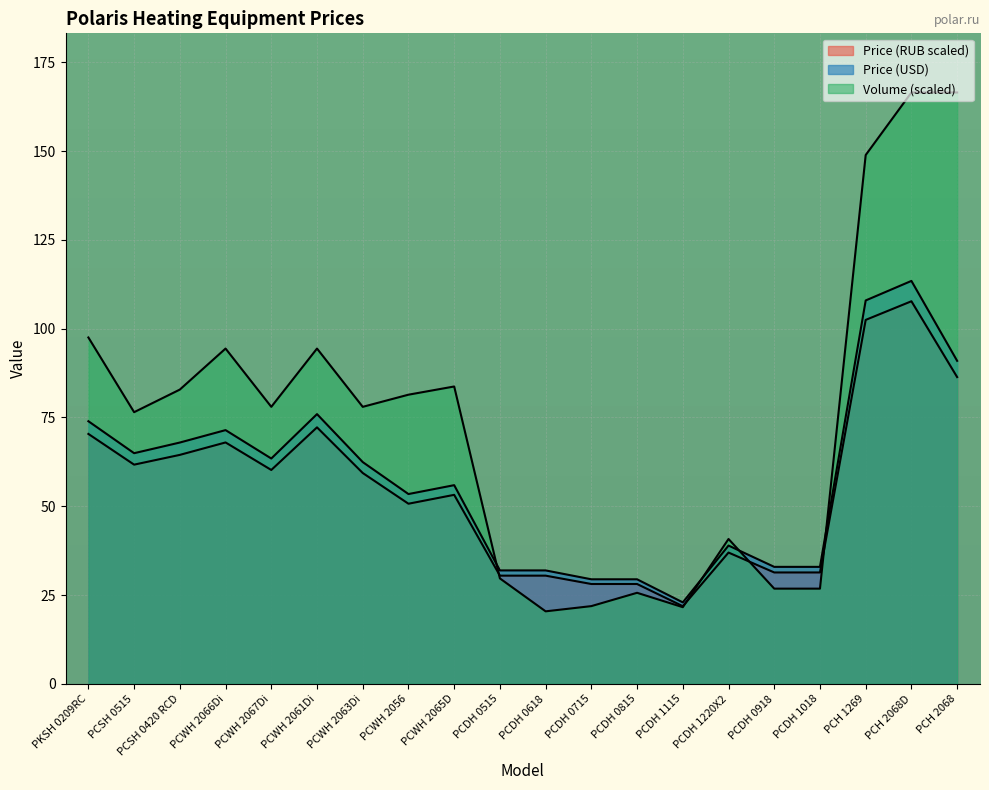

The Volume series shows 35.3 at PCDH 0815. True or false?

False